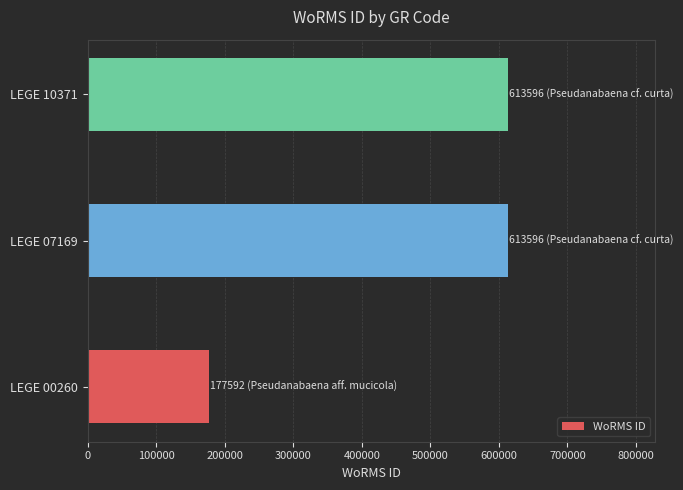

Between LEGE 00260 and LEGE 07169, which is larger?

LEGE 07169